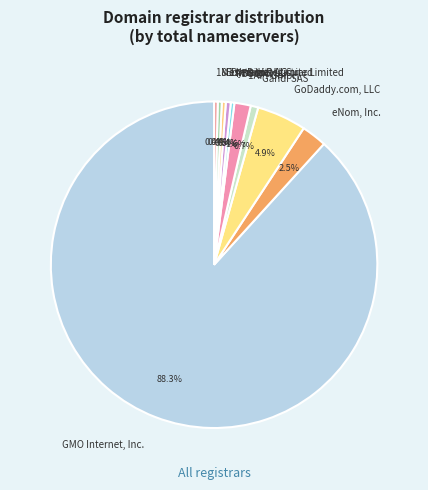

To the nearest percent, what is the difference between the GMO Internet, Inc. and Mesh Digital Limited slice percentages?

88%